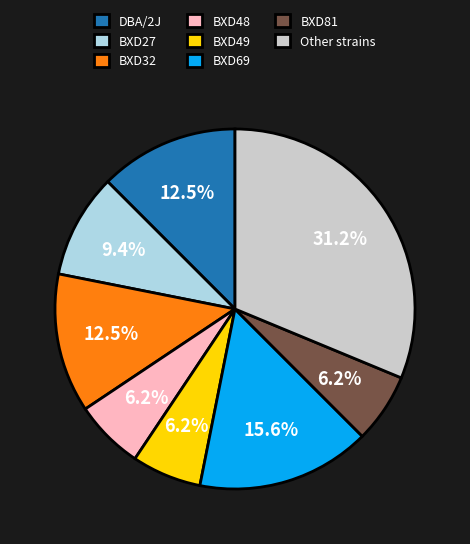

Do BXD69 and BXD32 together represent more than half of the pie?

No